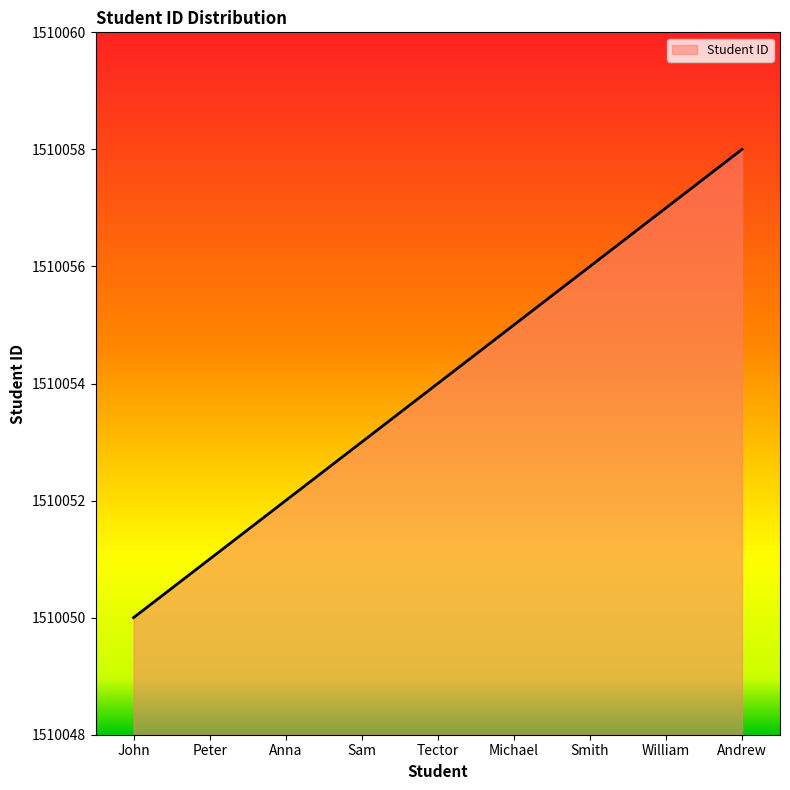

What is the change in value from Michael to Smith?

+1